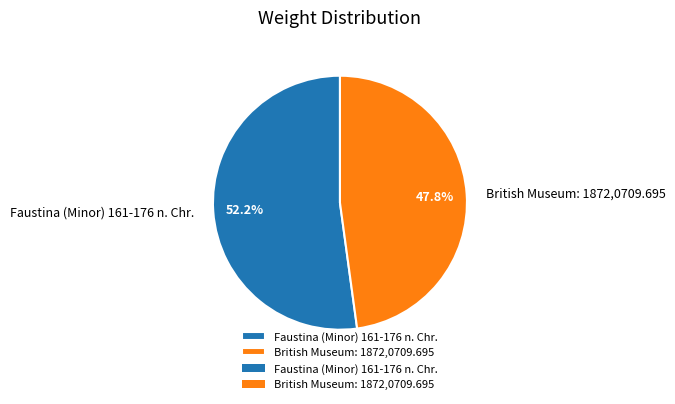

To the nearest percent, what is the difference between the largest and smallest slice percentages?

4%